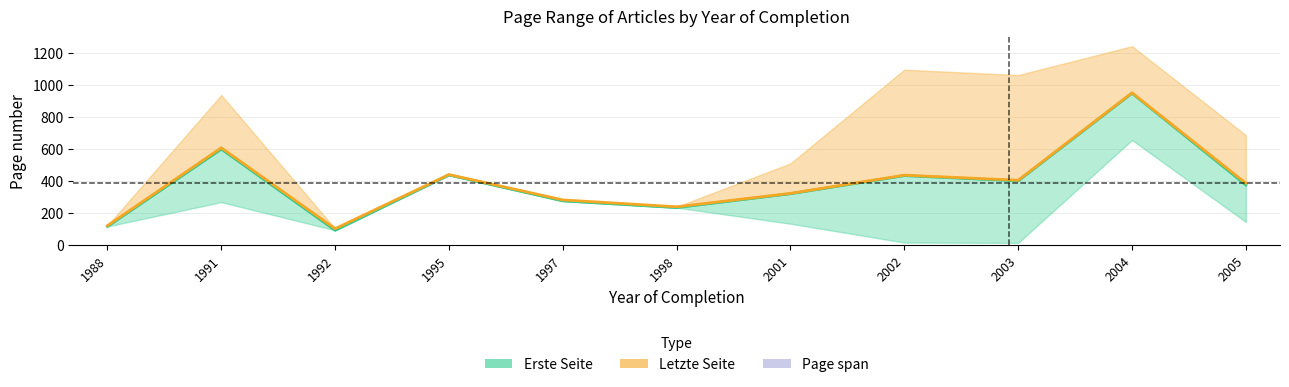

List the series in order of their overall mean, lowest first.

Erste Seite (mean), Letzte Seite (mean)